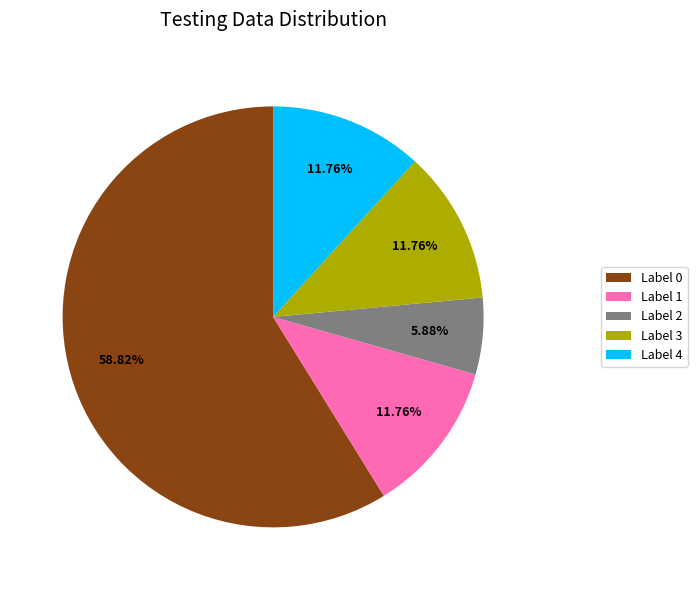

Between Label 0 and Label 4, which is larger?

Label 0